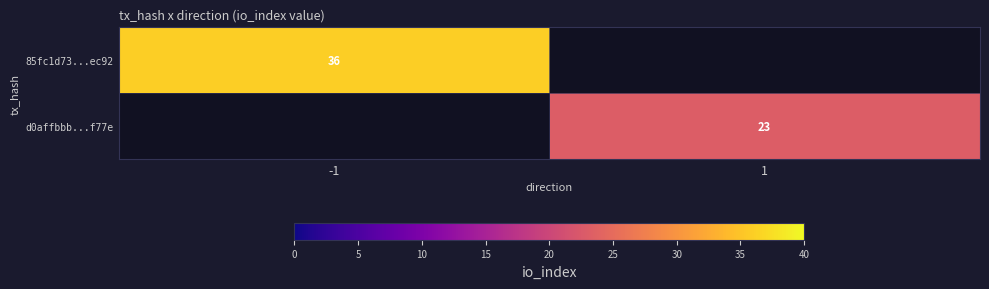

True or false: d0affbbb...f77e has a value of 5.0 at 1.

False